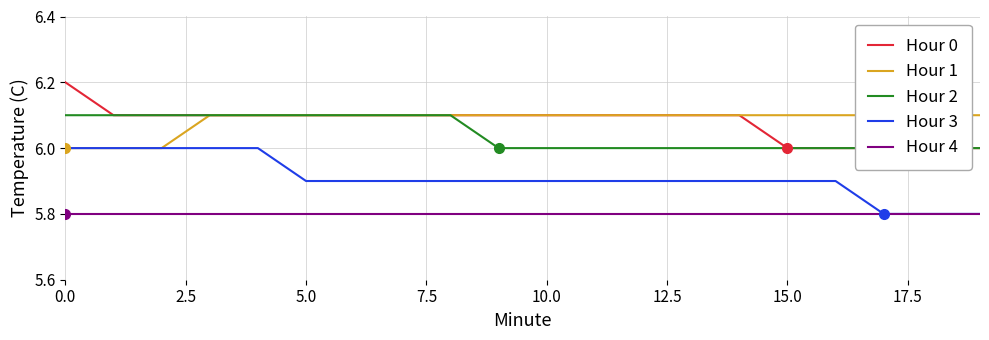

What is the difference between the maximum and minimum values in the Hour 2 series?

0.1